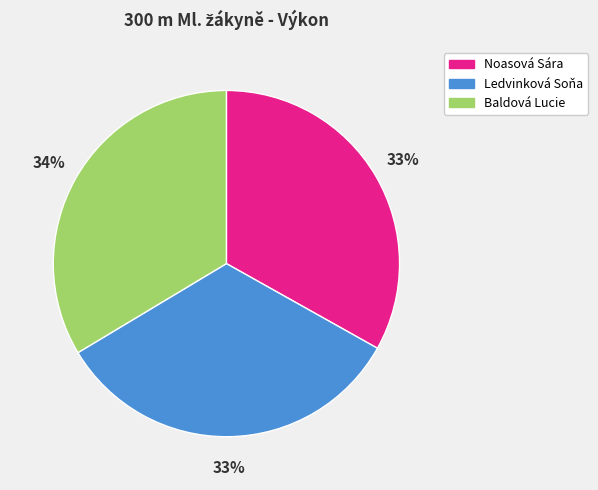

How many slices are in this pie chart?

3